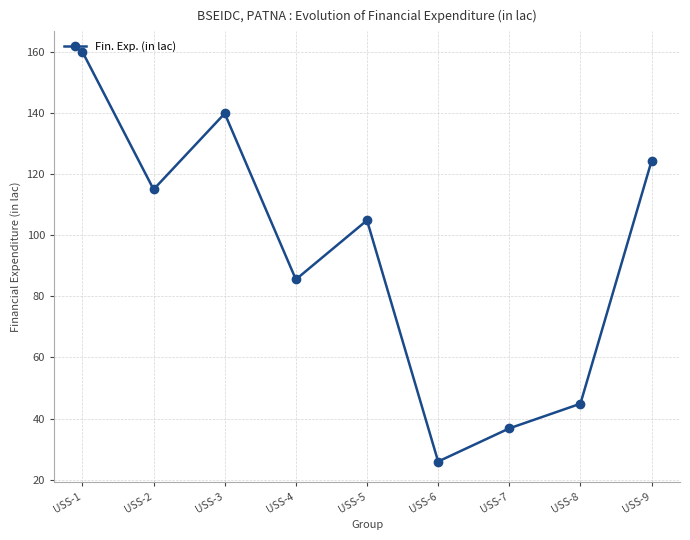

Which has a higher value, USS-8 or USS-1?

USS-1